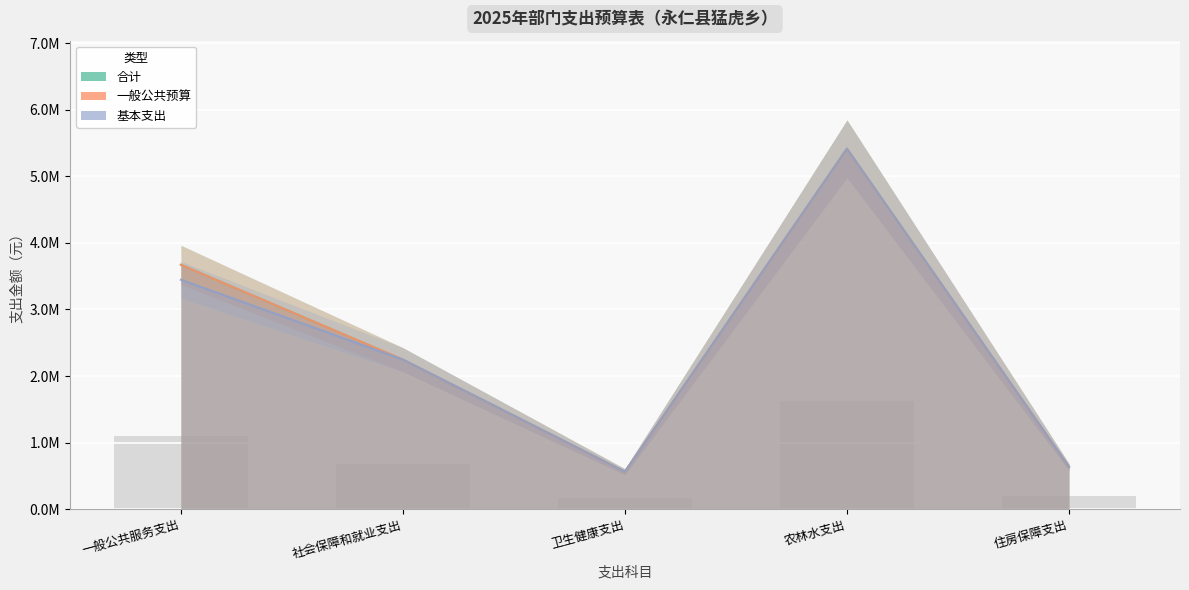

Which series has the largest total across all categories?

合计